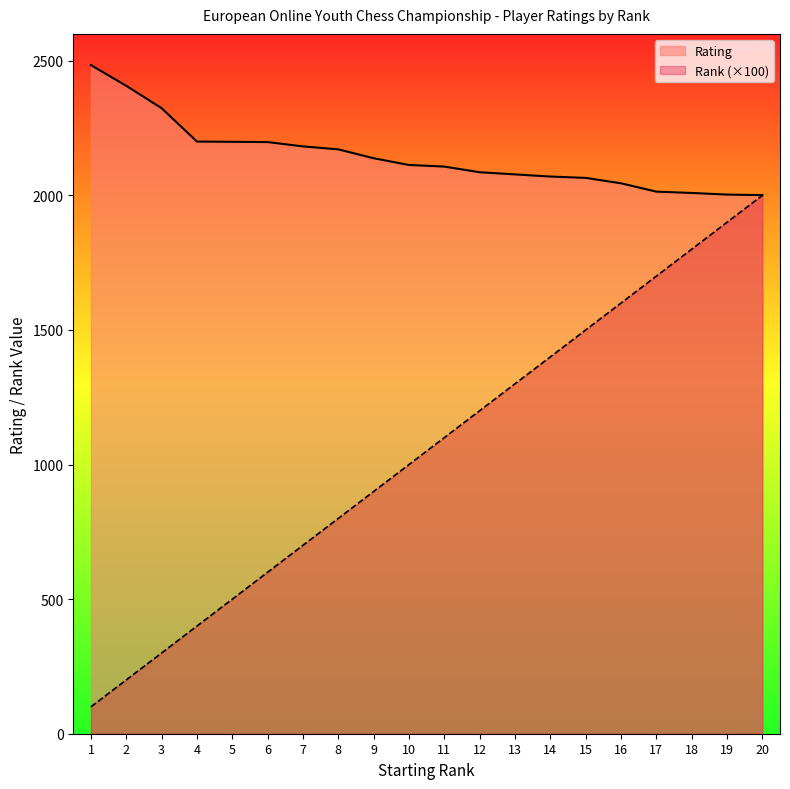

Reading left to right, extract all data points from this chart.

Rating: 2484	2407	2324	2200	2199	2198	2182	2171	2138	2113	2107	2086	2078	2070	2065	2045	2014	2009	2003	2001
Rank: 100	200	300	400	500	600	700	800	900	1000	1100	1200	1300	1400	1500	1600	1700	1800	1900	2000